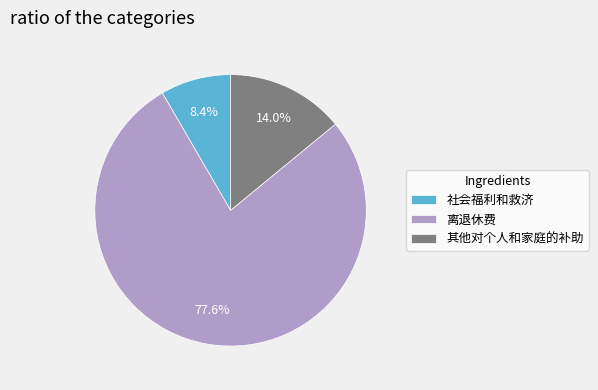

To the nearest percent, what is the difference between the largest and smallest slice percentages?

69%